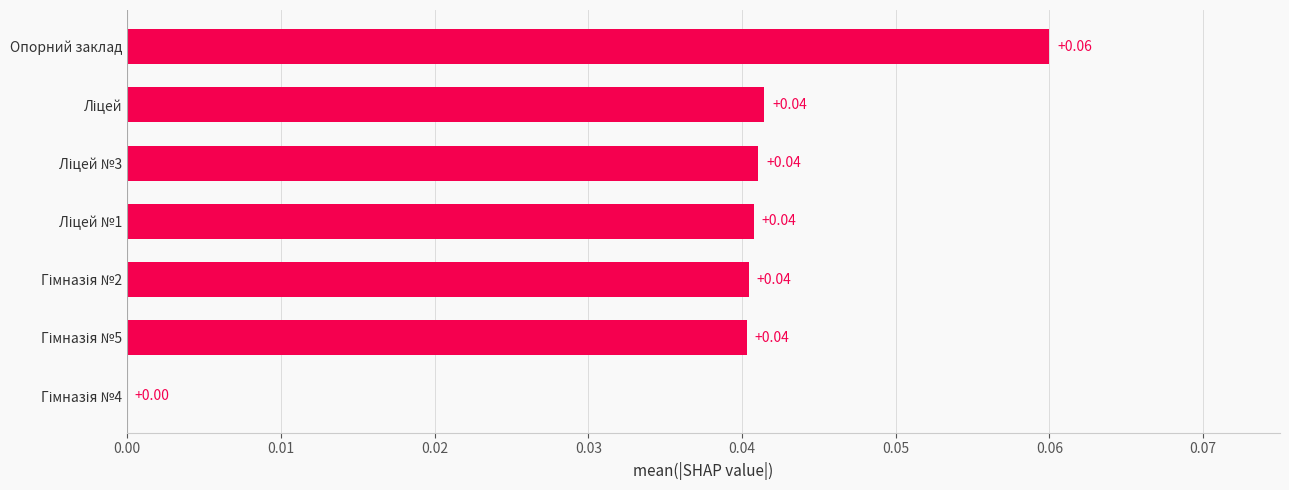

Which category has the highest value across all series?

Опорний заклад